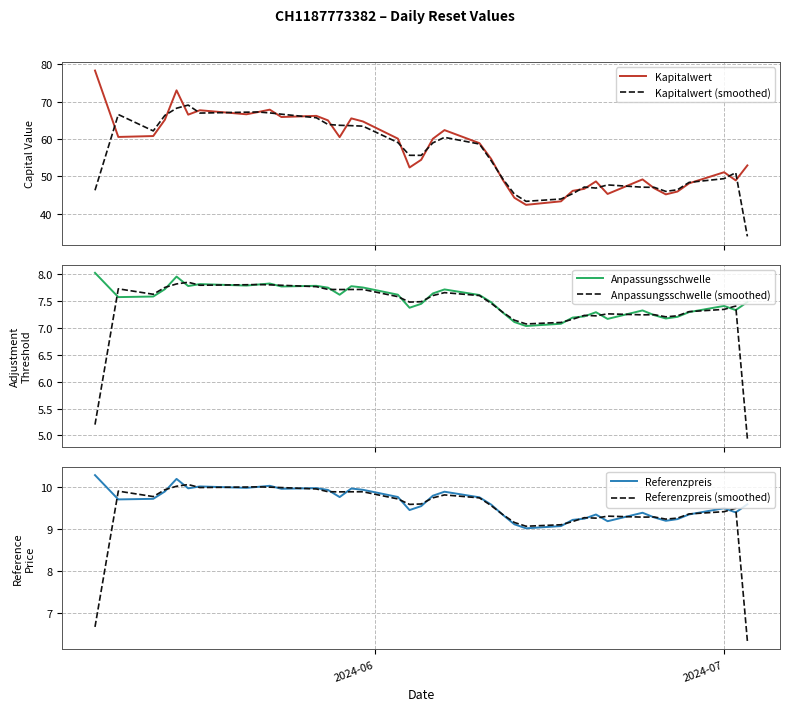

Reading left to right, what are all the values shown in this chart?

Kapitalwert: 78.3	60.6	60.8	65.2	73.0	66.5	67.7	66.6	67.2	67.9	65.9	66.2	65.0	60.5	65.5	64.7	60.1	52.4	54.5	60.1	62.4	58.9	54.7	49.1	44.3	42.4	43.3	46.1	46.7	48.7	45.3	49.2	46.8	45.2	46.0	48.2	51.1	48.9	53.0
Kapitalwert (smoothed): 46.3	66.6	62.2	66.3	68.2	69.1	66.9	67.2	67.2	67.0	66.6	65.7	63.9	63.7	63.6	63.4	59.1	55.6	55.6	59.0	60.5	58.7	54.2	49.4	45.3	43.3	44.0	45.4	47.2	46.9	47.7	47.1	47.1	46.0	46.4	48.4	49.4	51.0	34.0
Anpassungsschwelle: 8.0	7.6	7.6	7.7	8.0	7.8	7.8	7.8	7.8	7.8	7.8	7.8	7.8	7.6	7.8	7.8	7.6	7.4	7.4	7.6	7.7	7.6	7.5	7.3	7.1	7.0	7.1	7.2	7.2	7.3	7.2	7.3	7.2	7.2	7.2	7.3	7.4	7.3	7.5
Anpassungsschwelle (smoothed): 5.2	7.7	7.6	7.8	7.8	7.9	7.8	7.8	7.8	7.8	7.8	7.8	7.7	7.7	7.7	7.7	7.6	7.5	7.5	7.6	7.7	7.6	7.5	7.3	7.1	7.1	7.1	7.2	7.2	7.2	7.3	7.2	7.2	7.2	7.2	7.3	7.3	7.4	4.9
Referenzpreis: 10.3	9.7	9.7	9.9	10.2	10.0	10.0	10.0	10.0	10.0	10.0	10.0	9.9	9.8	10.0	9.9	9.8	9.5	9.6	9.8	9.9	9.8	9.6	9.3	9.1	9.0	9.1	9.2	9.2	9.3	9.2	9.4	9.3	9.2	9.2	9.4	9.5	9.4	9.6
Referenzpreis (smoothed): 6.7	9.9	9.8	9.9	10.0	10.1	10.0	10.0	10.0	10.0	10.0	10.0	9.9	9.9	9.9	9.9	9.7	9.6	9.6	9.7	9.8	9.7	9.6	9.3	9.2	9.1	9.1	9.2	9.3	9.3	9.3	9.3	9.3	9.2	9.3	9.4	9.4	9.5	6.3